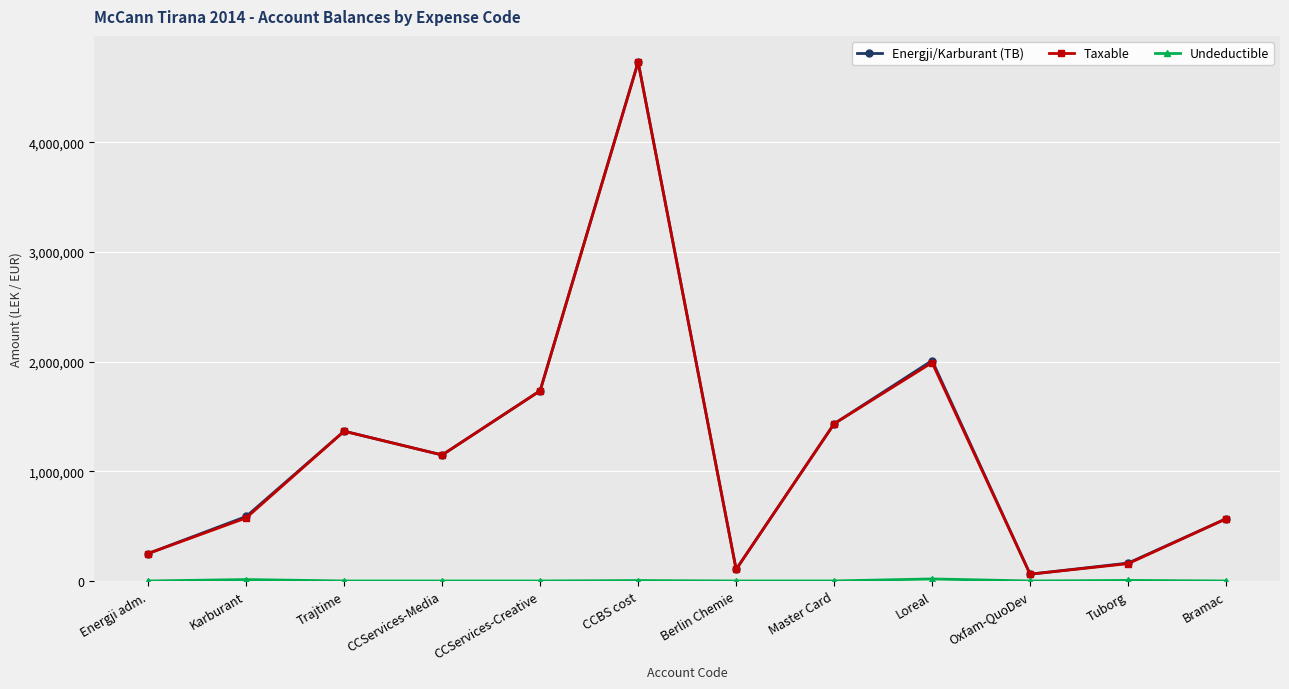

In Energji/Karburant (TB), how many points are higher than both neighbors (excluding endpoints)?

3